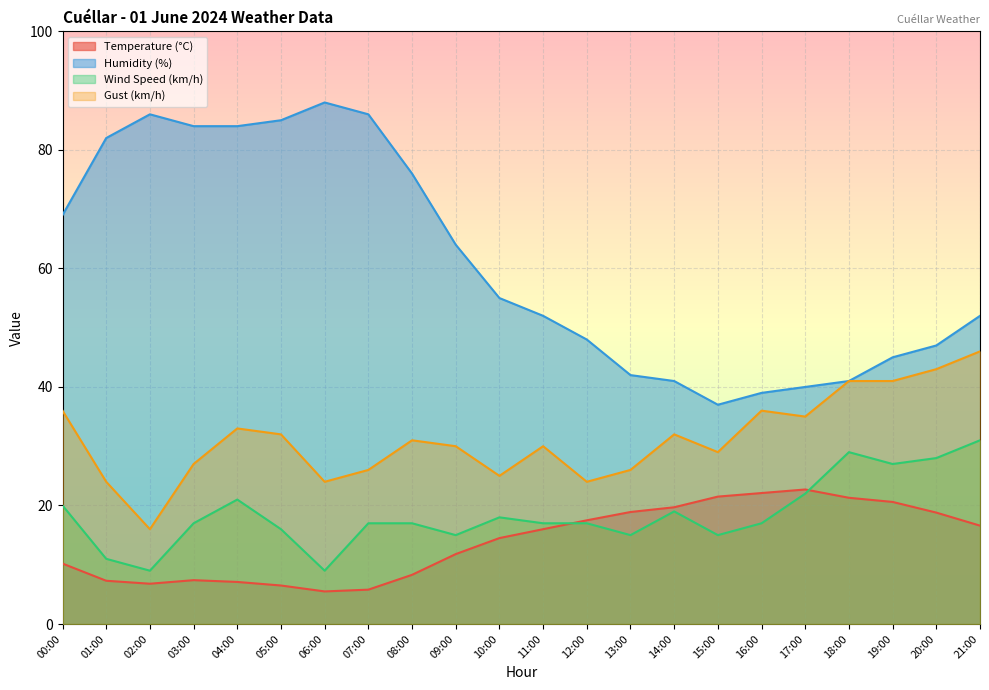

Which has a higher value, 08:00 or 06:00?

08:00